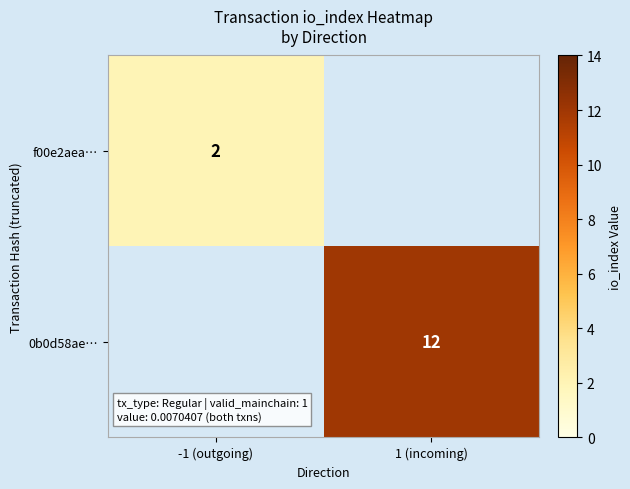

True or false: 0b0d58ae… has a value of 12 at 1 (incoming).

True